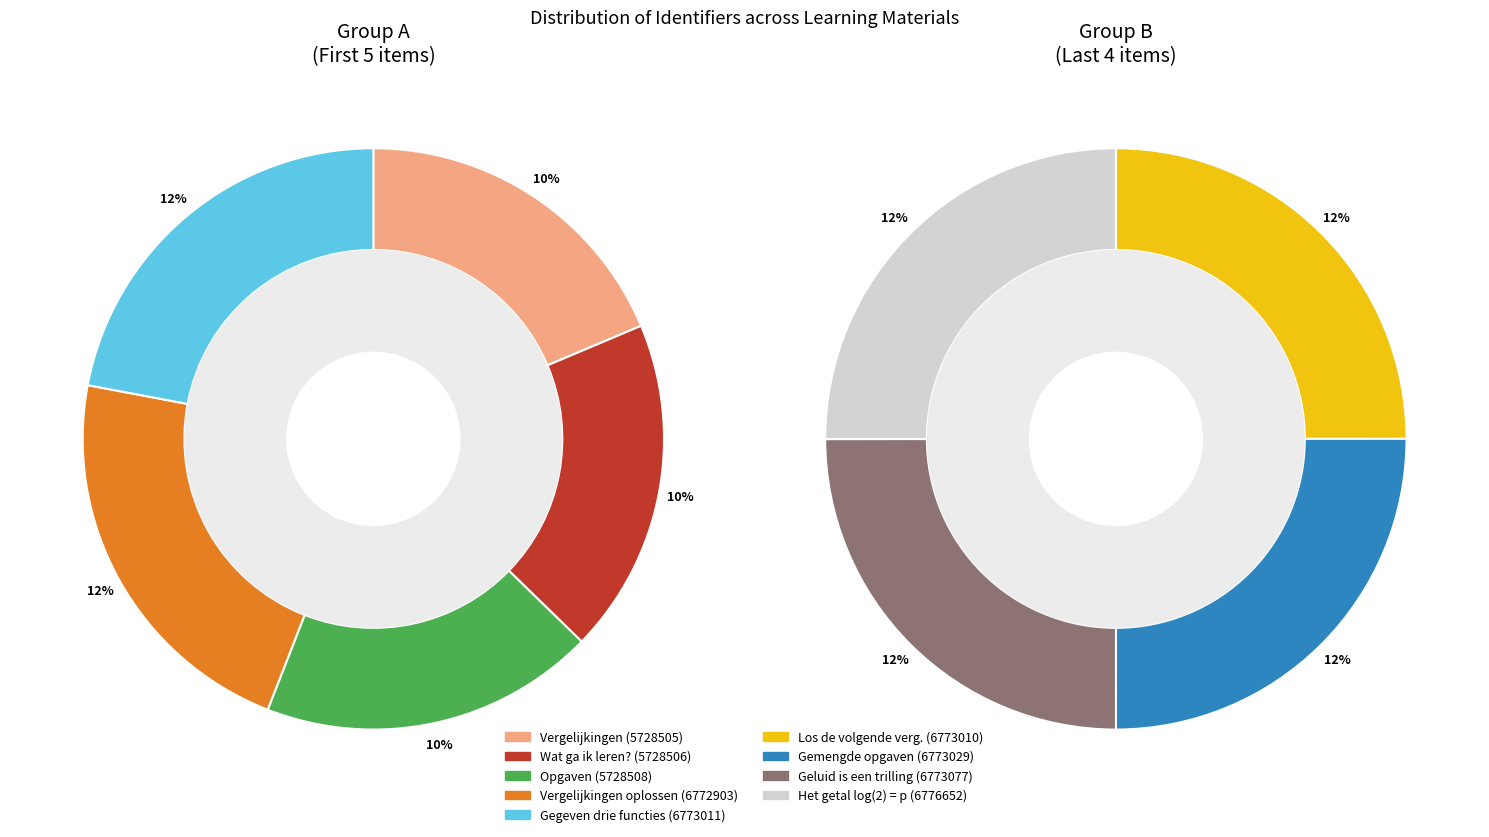

How many segments does this pie chart have?

9